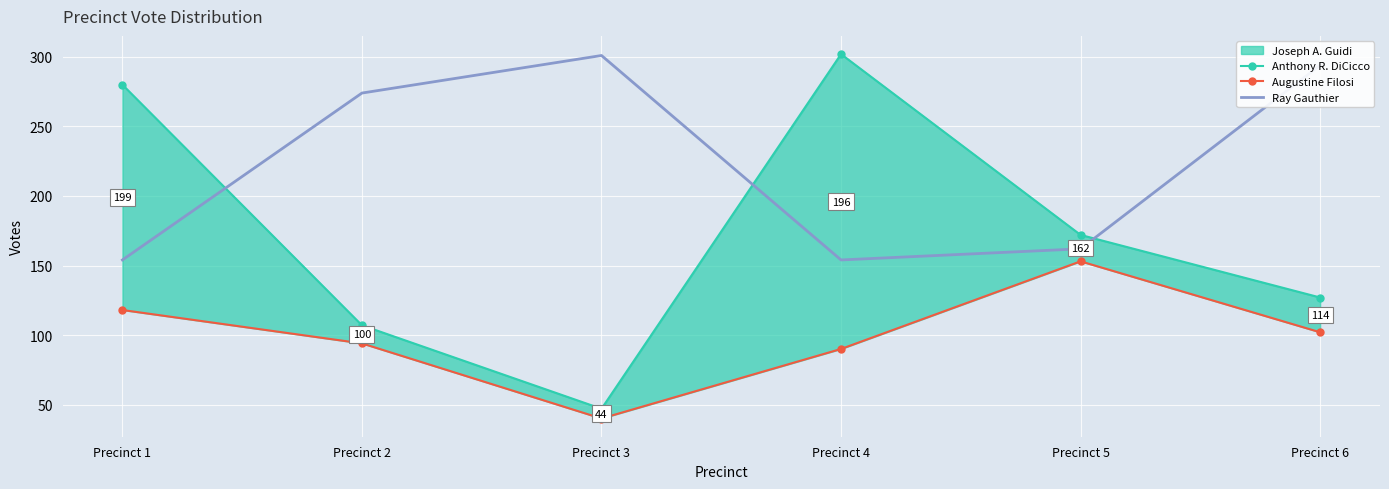

The value of Anthony R. DiCicco at Precinct 3 is 47. True or false?

True